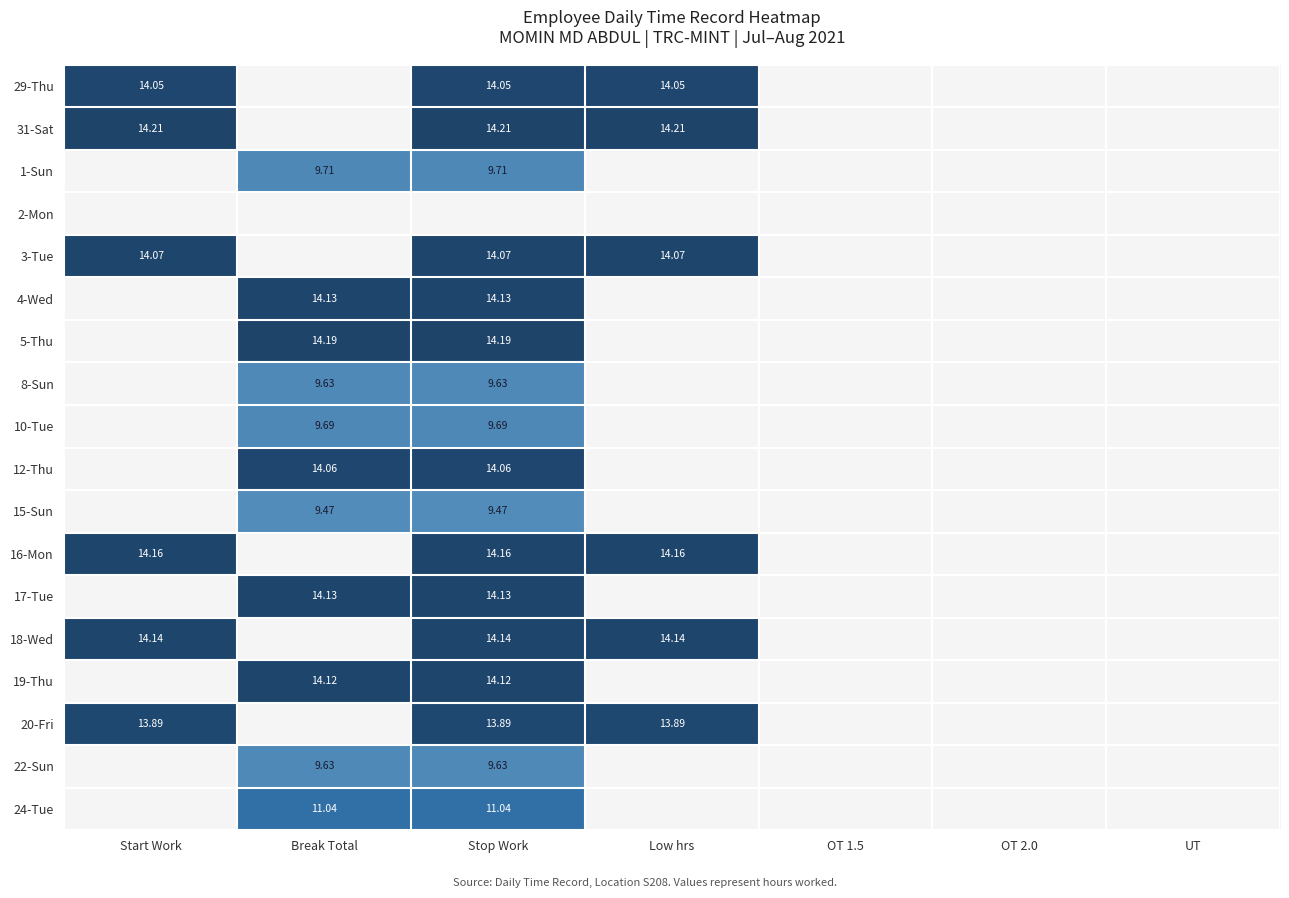

Which category has the lowest value in the 31-Sat series?

Break Total